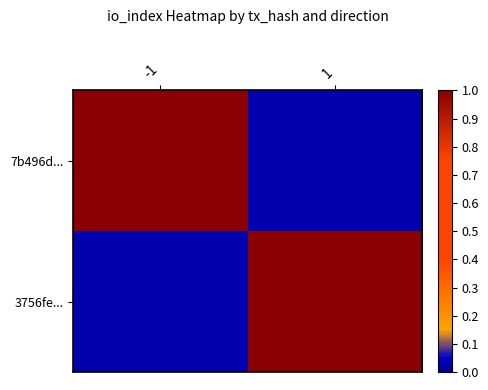

Which series has the widest spread of values?

7b496d...